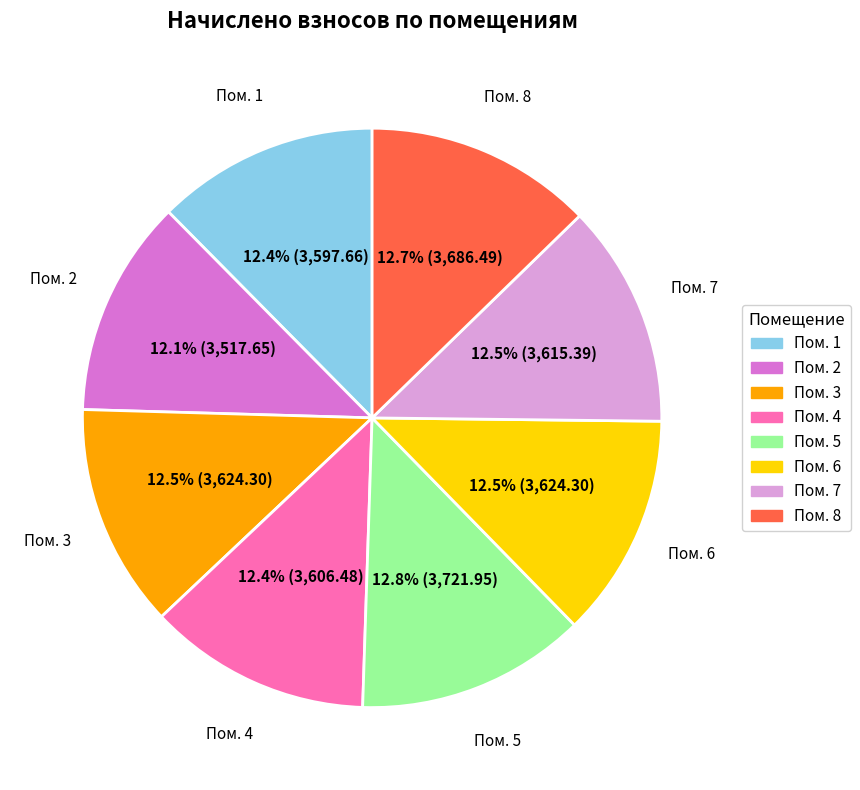

Approximately how many times larger is the value at Пом. 5 compared to Пом. 8?

1.0